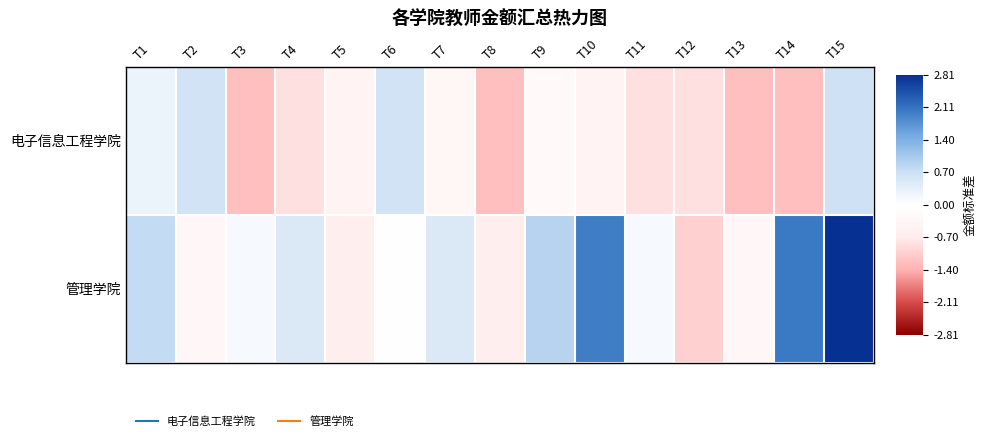

At how many categories does at least one series exceed 0?

11